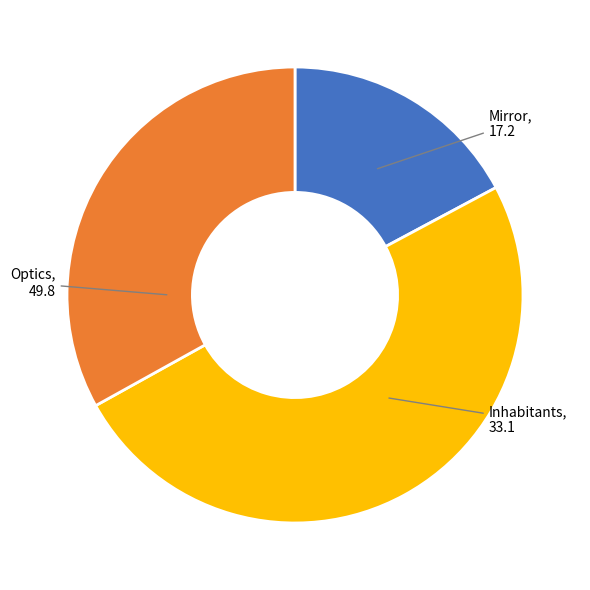

How many segments does this pie chart have?

3